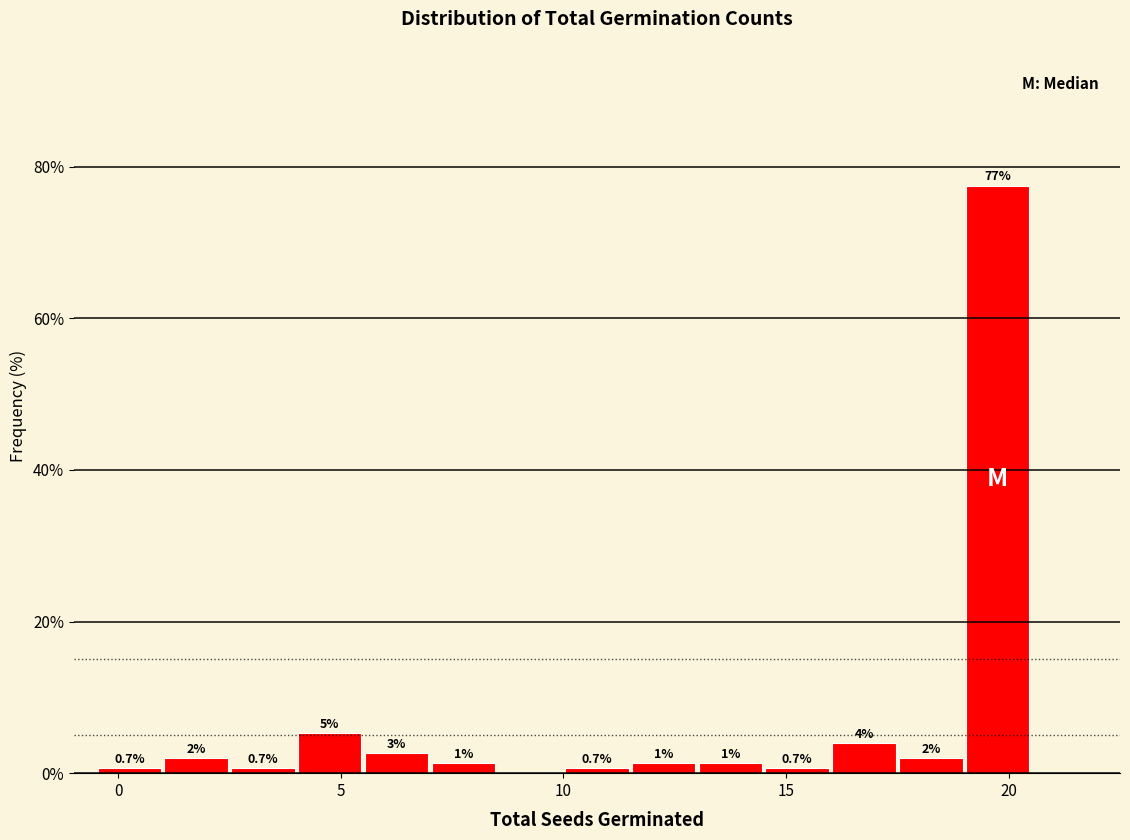

Read against the x-axis, roughly where is the centre of the tallest bar?

20.0